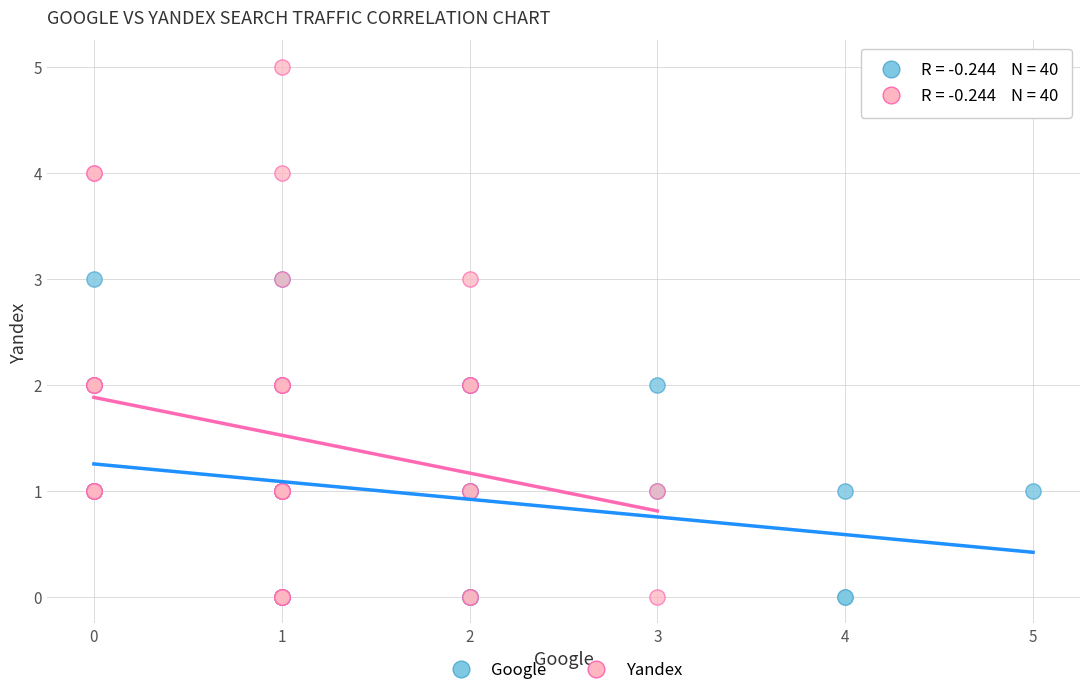

Which series contains the highest Y value?

Yandex